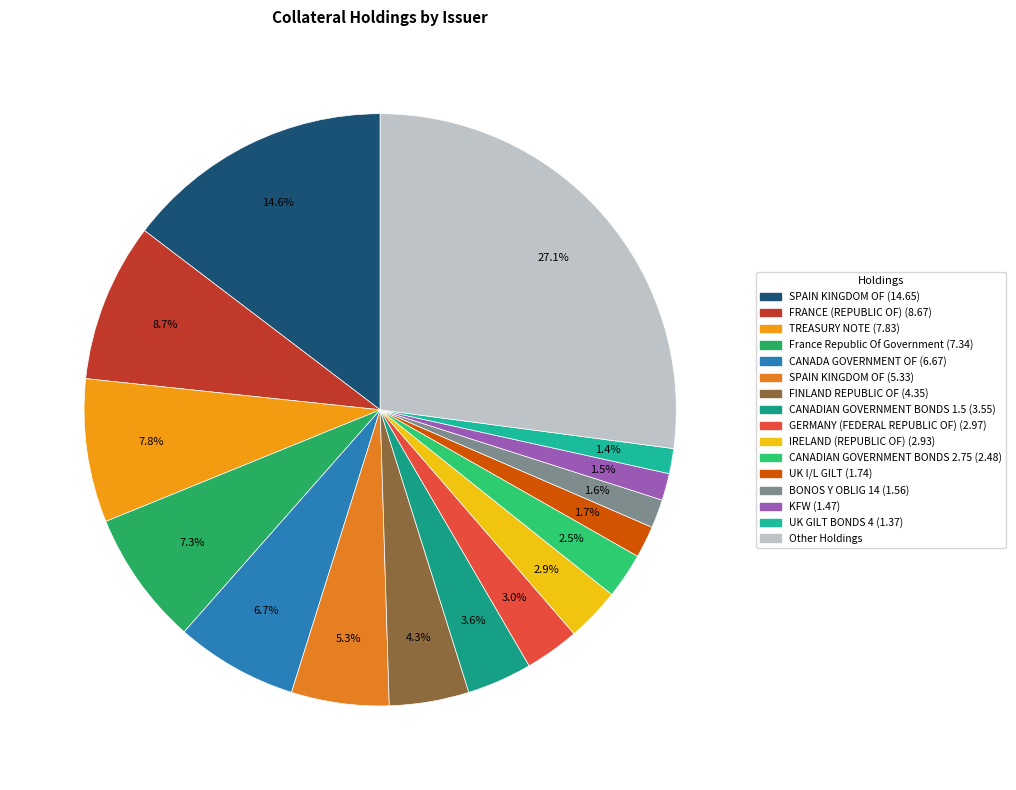

Count the number of slices in the pie.

16